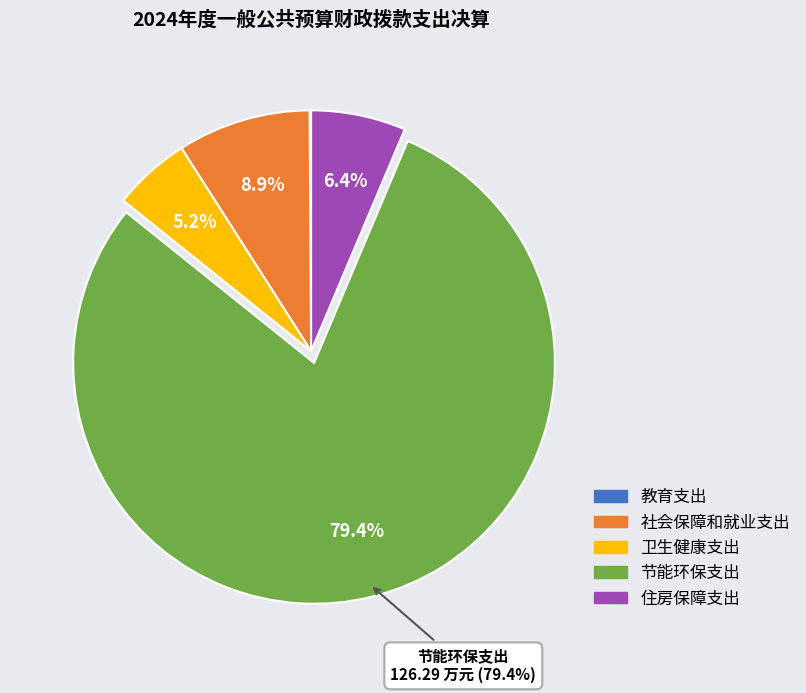

Is there any slice that represents more than half of the pie?

Yes